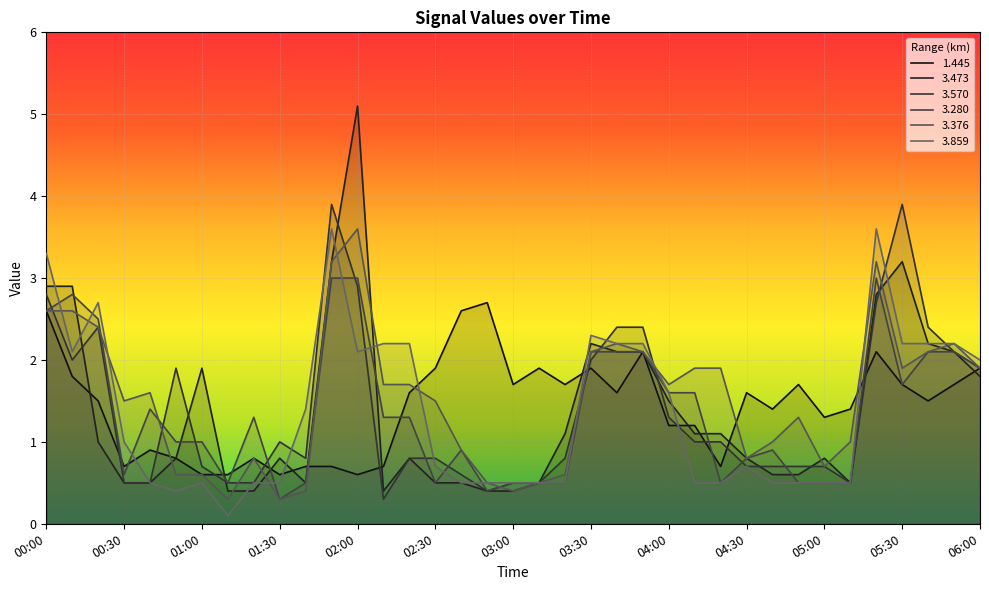

What is the highest value of the 3.570 series?

3.9